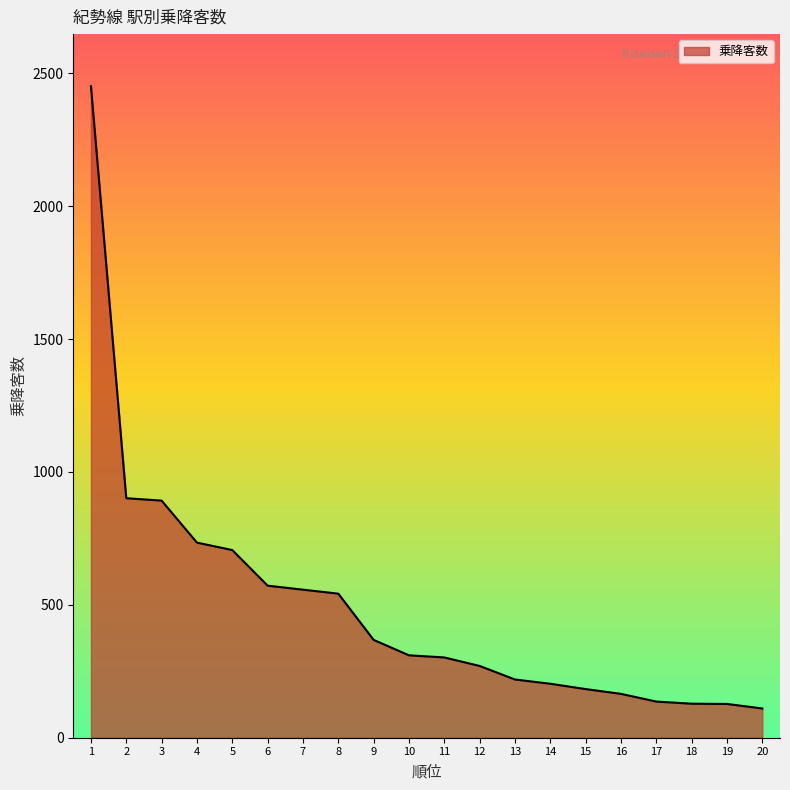

At which label does the data first exceed 310?

1